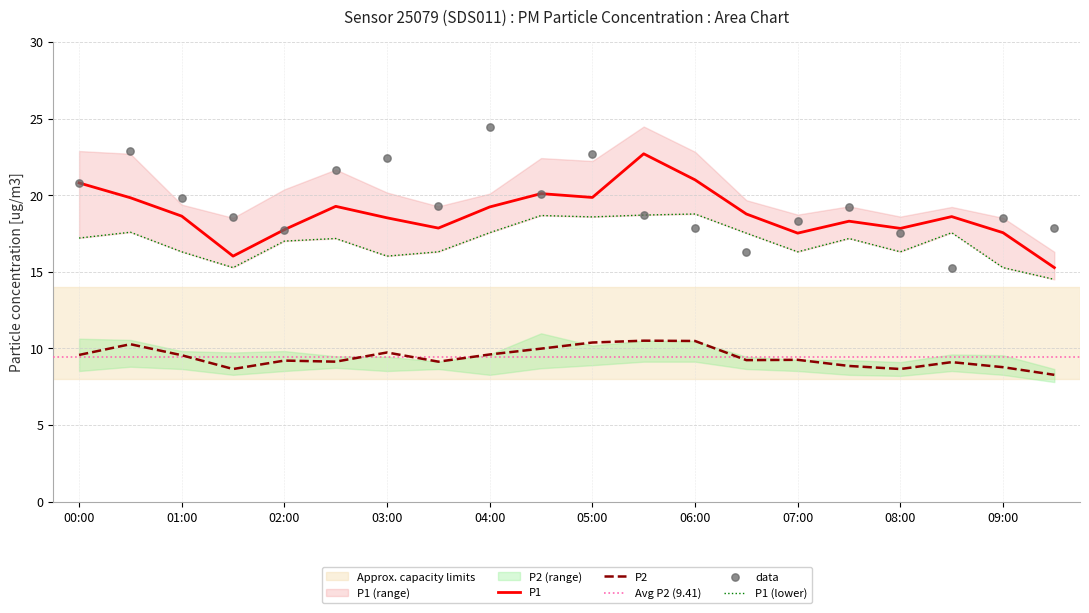

Which series reaches the maximum Y coordinate?

P1